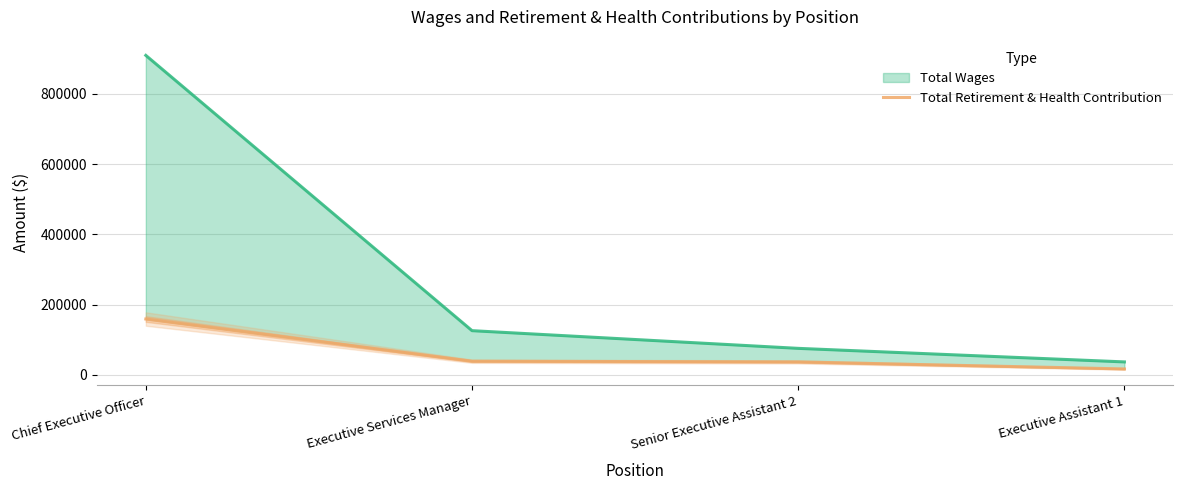

What is the label of the 1st point from the right?

Executive Assistant 1